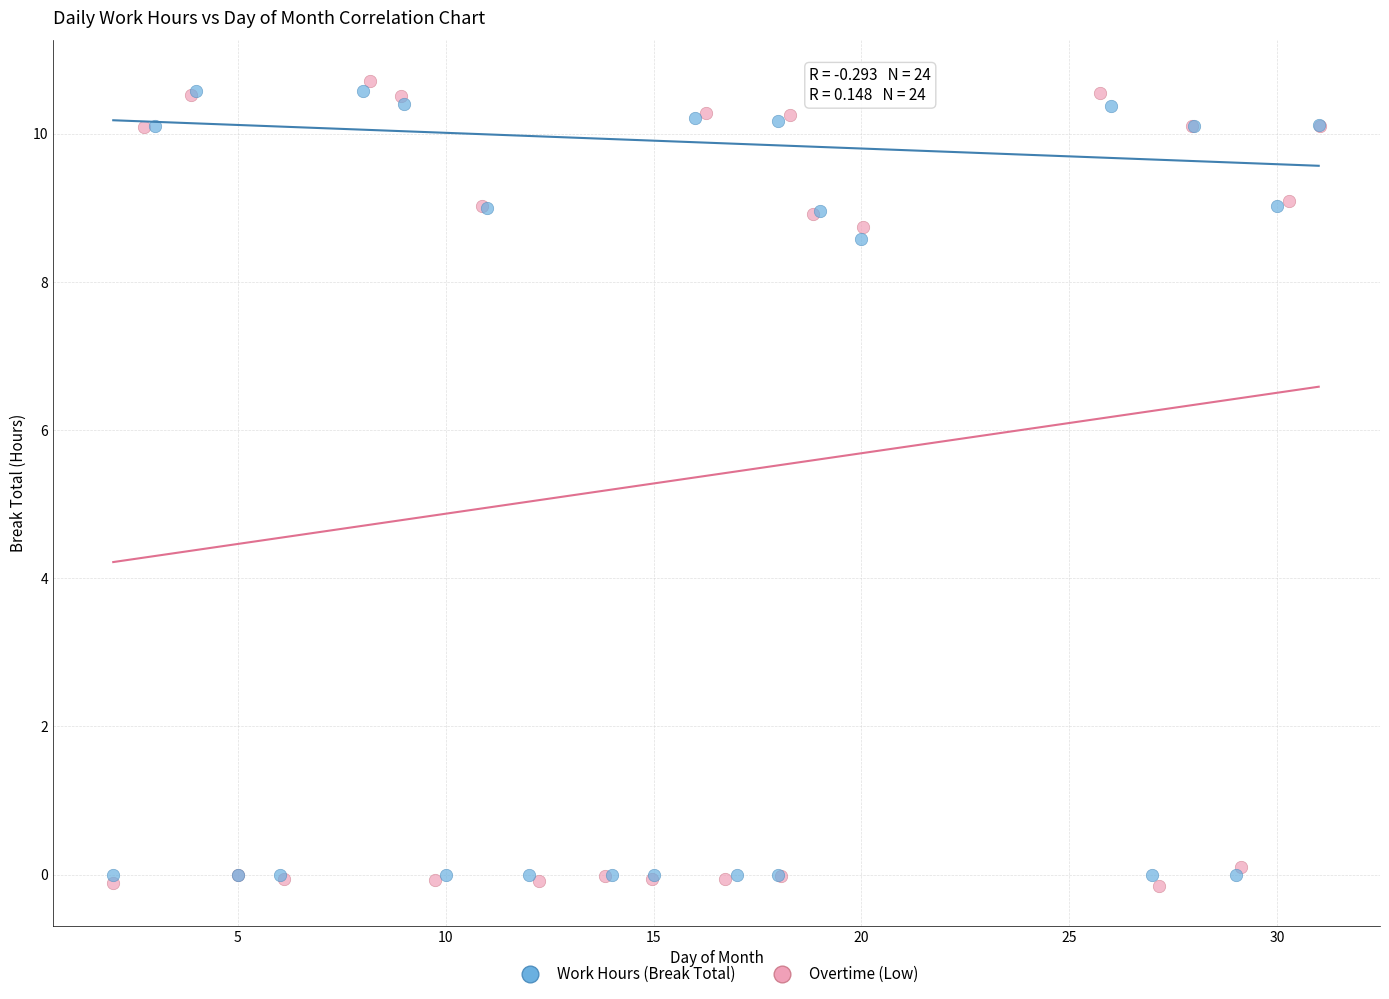

Which series has the largest Y range (max minus min)?

Overtime (Low)